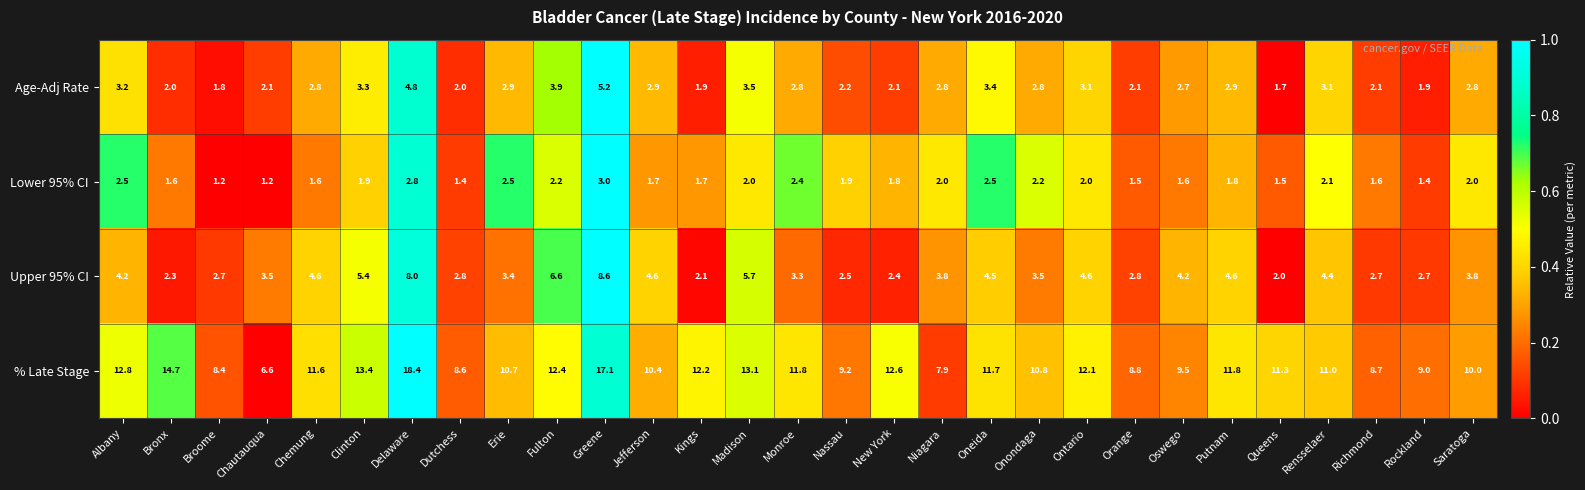

What is the approximate value of % Late Stage at Broome?

8.4